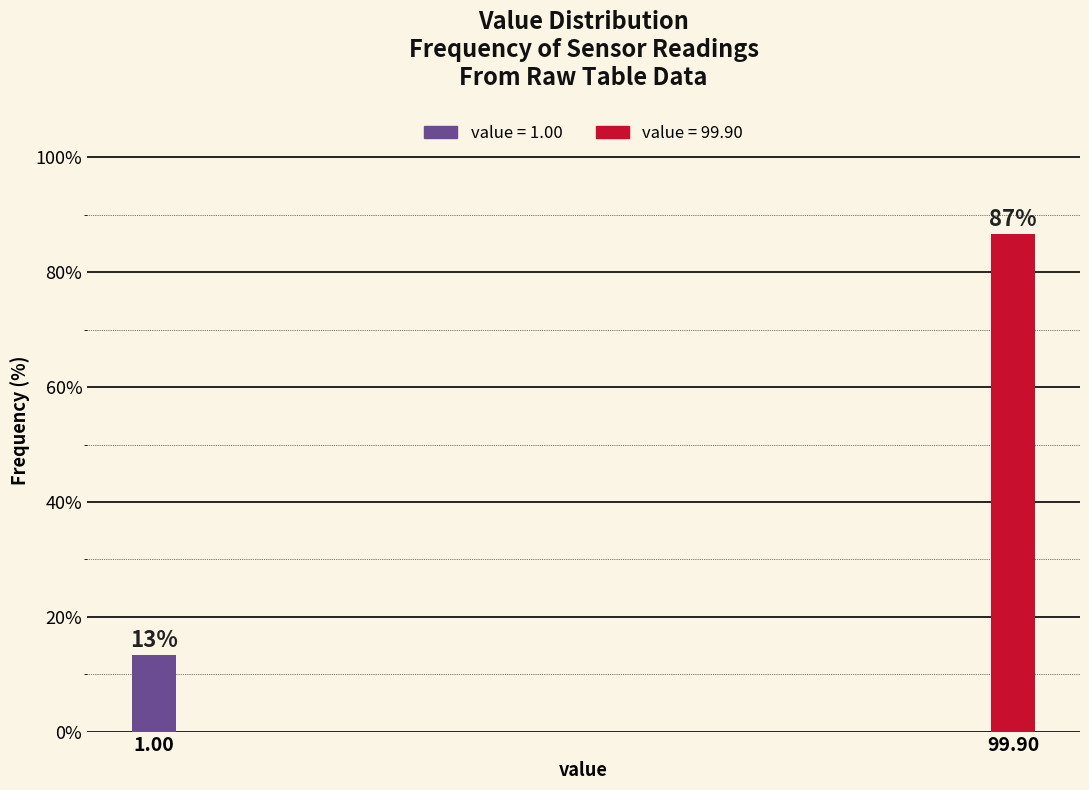

What is the label of the 2nd bar from the right?

1.00